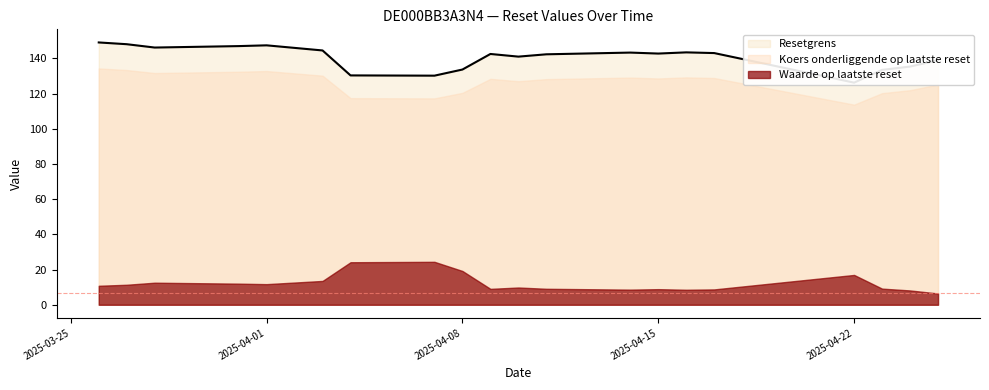

What are all the series names shown in the legend?

Waarde op laatste reset, Resetgrens, Koers onderliggende op laatste reset